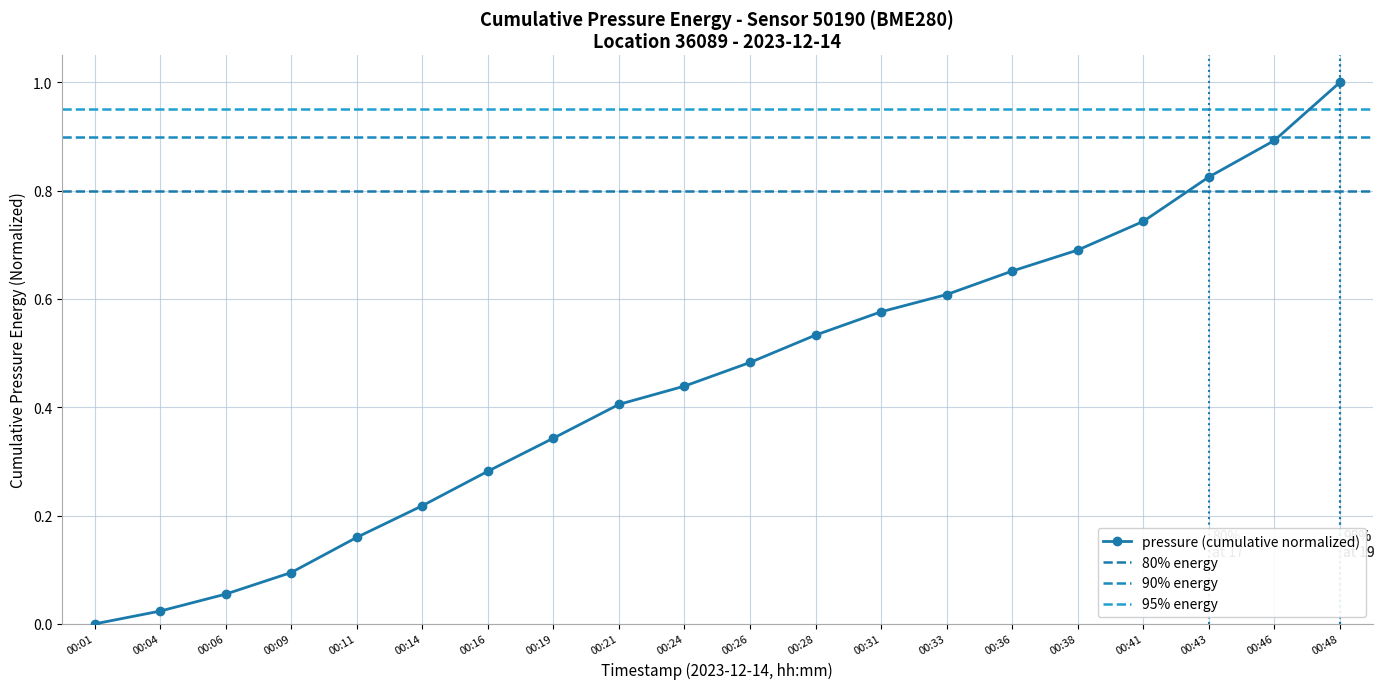

Reading left to right, list all the values displayed in this chart.

0.0	0.0	0.1	0.1	0.2	0.2	0.3	0.3	0.4	0.4	0.5	0.5	0.6	0.6	0.7	0.7	0.7	0.8	0.9	1.0